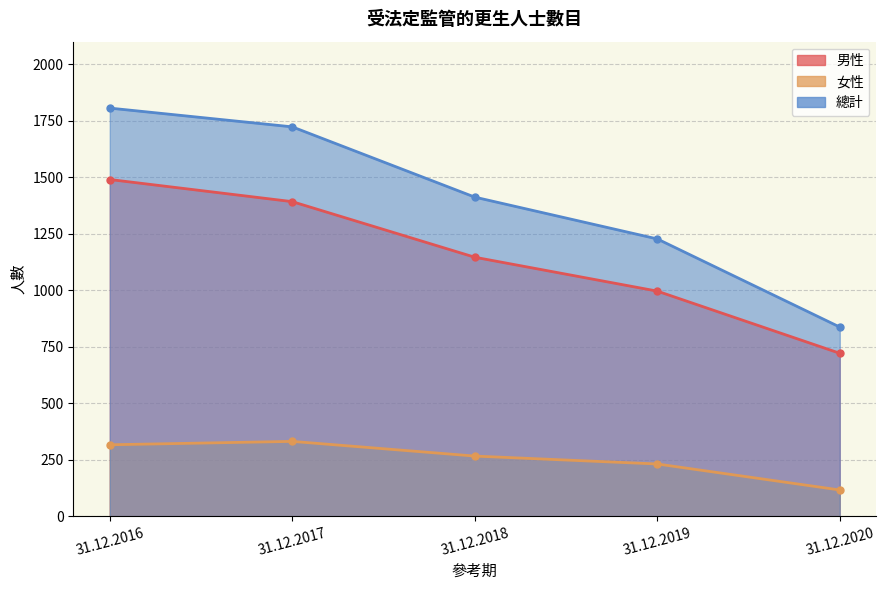

List the series in order of their peak value, lowest first.

女性, 男性, 總計